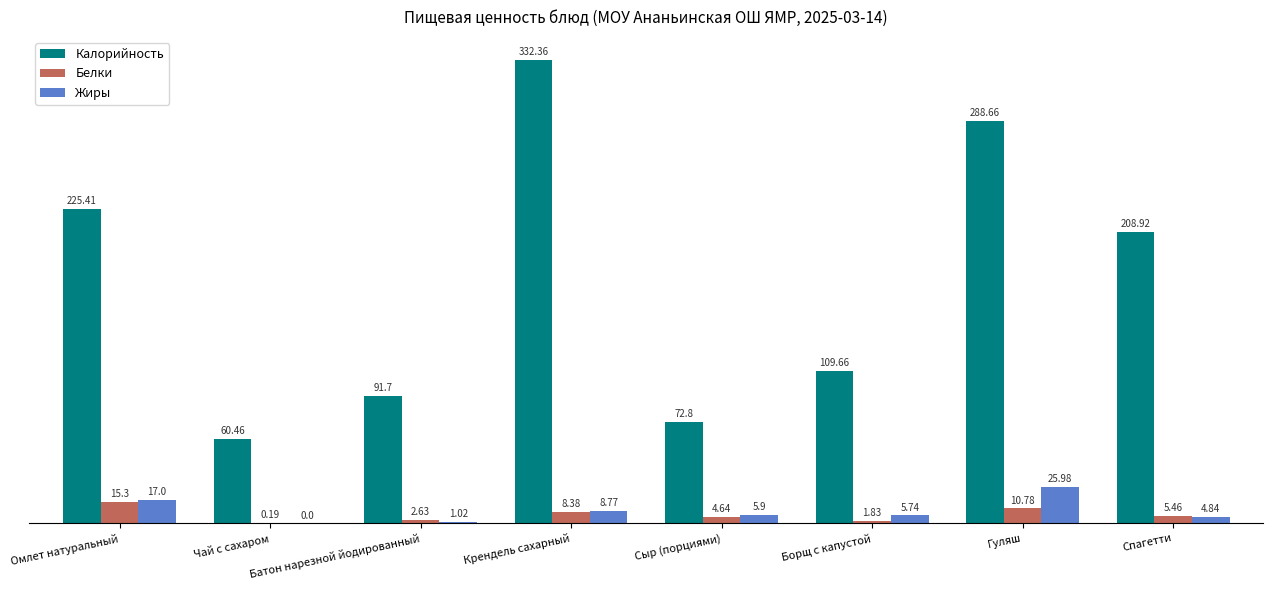

What is the total value across all series at Омлет натуральный?

257.7